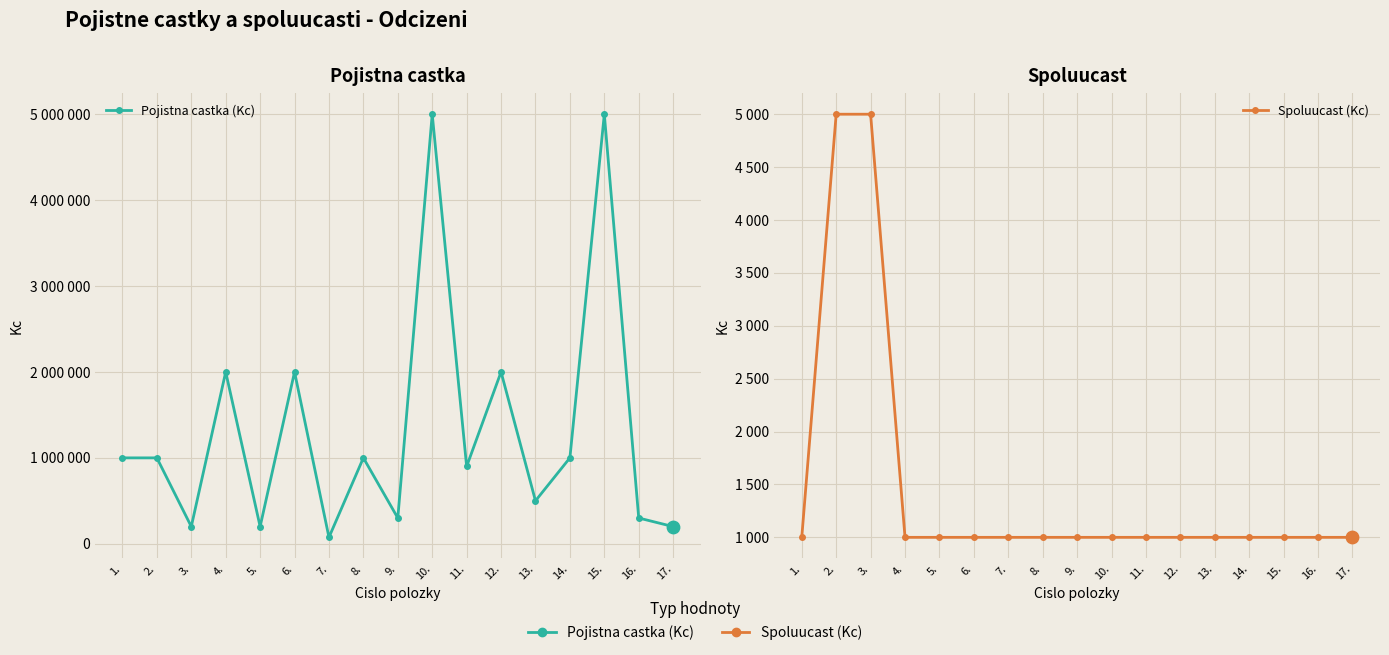

Which series has the largest total across all categories?

Pojistna castka (Kc)